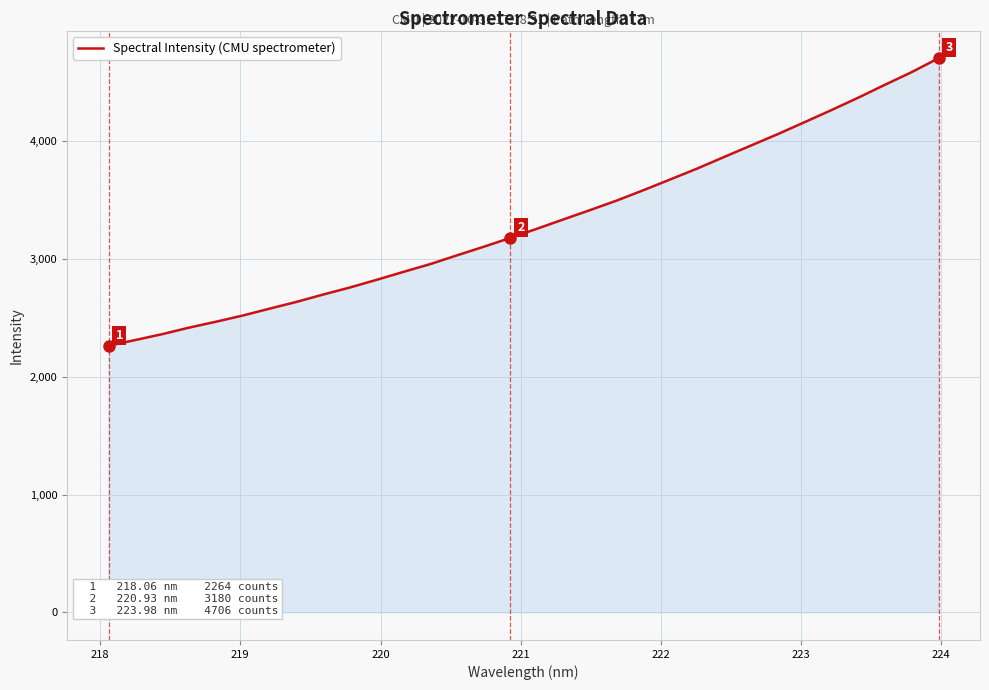

How many distinct data groups are displayed?

1